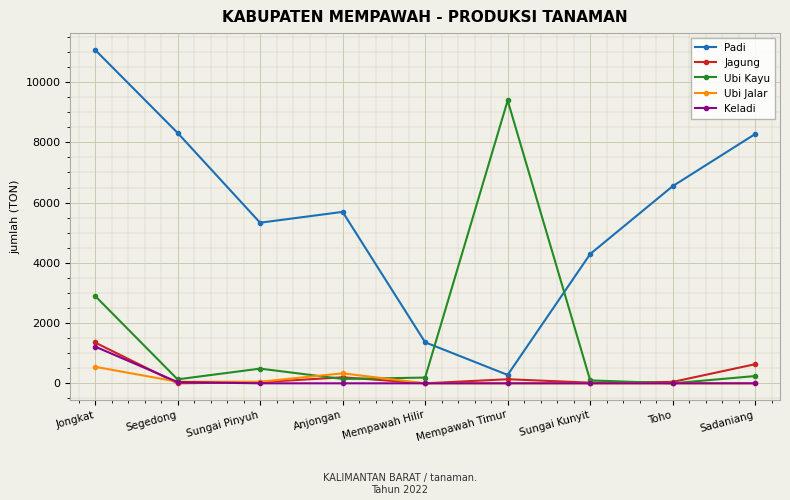

Which series changed the most between Anjongan and Sungai Kunyit?

Padi